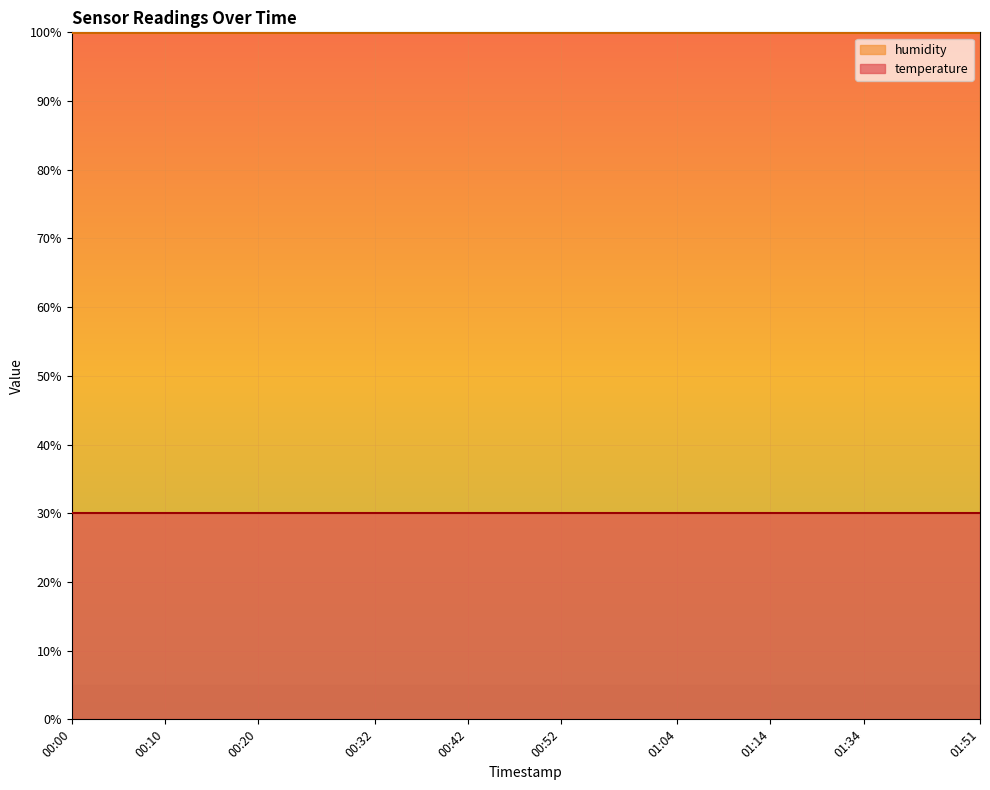

What position from the right is 01:48?

2